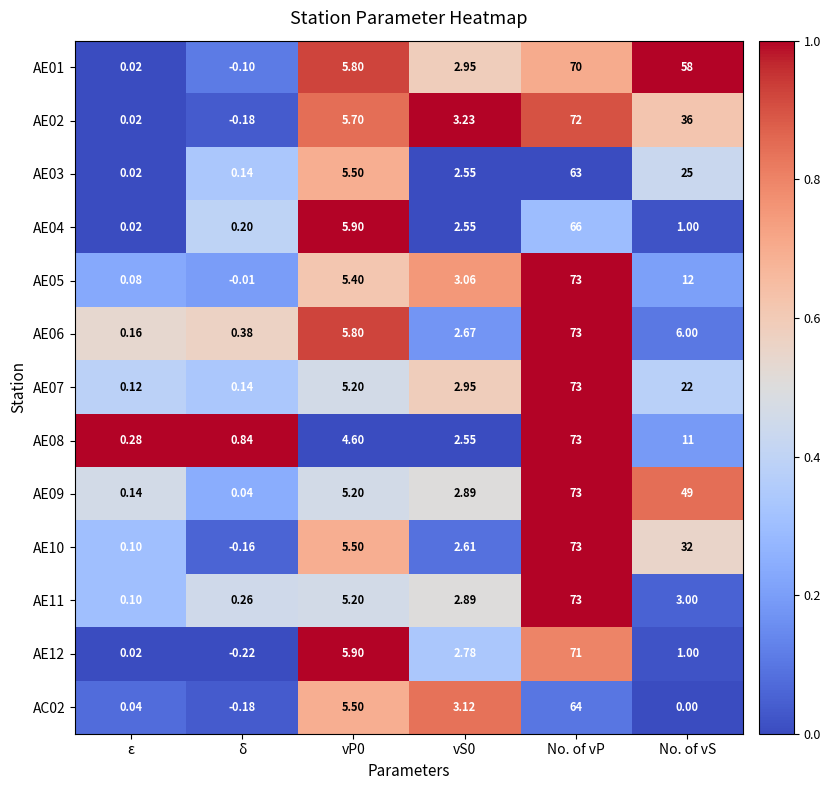

What is the maximum value shown in the chart?

73.0